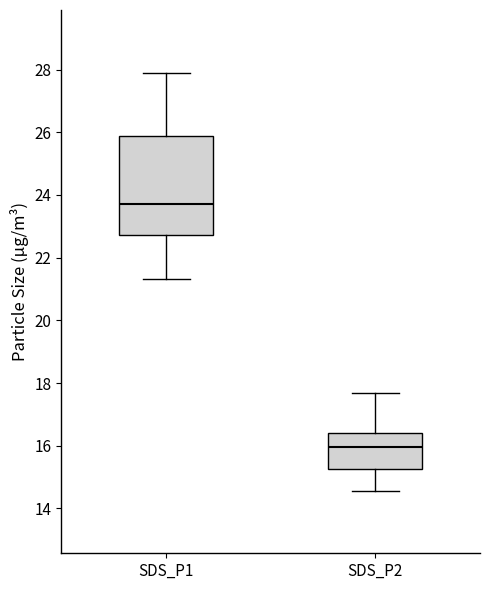

Reading left to right, read every box against the y-axis: the position of its median line, the range the box covers, and the ends of its whiskers. The values are not printed on the chart, so give them approximately, as read against the axis.

SDS_P1: median 23.8, box 22.8 to 25.8, whiskers 21.4 to 28.0
SDS_P2: median 16.0, box 15.2 to 16.4, whiskers 14.6 to 17.6